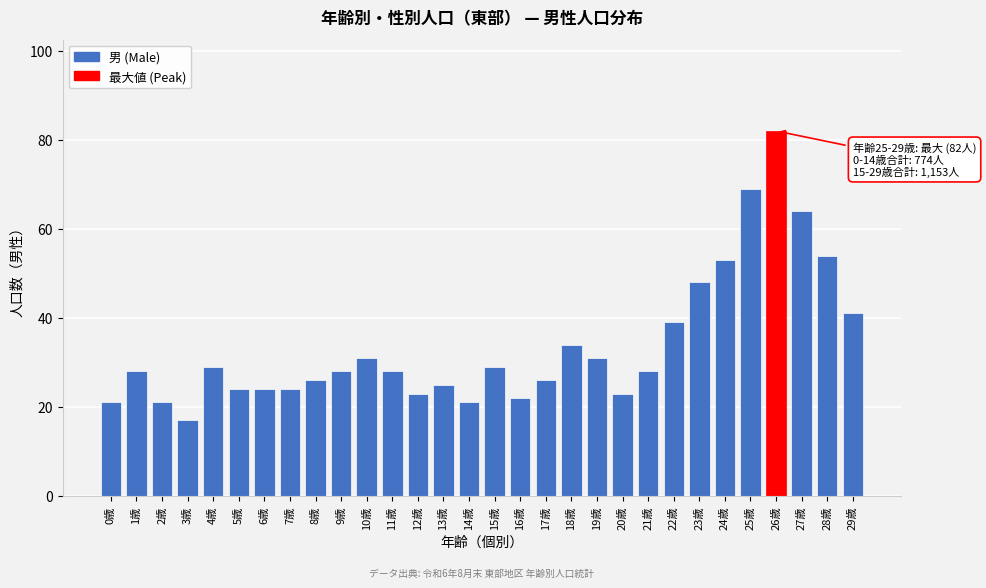

Reading right to left, extract all data points from this chart.

41	54	64	82	69	53	48	39	28	23	31	34	26	22	29	21	25	23	28	31	28	26	24	24	24	29	17	21	28	21